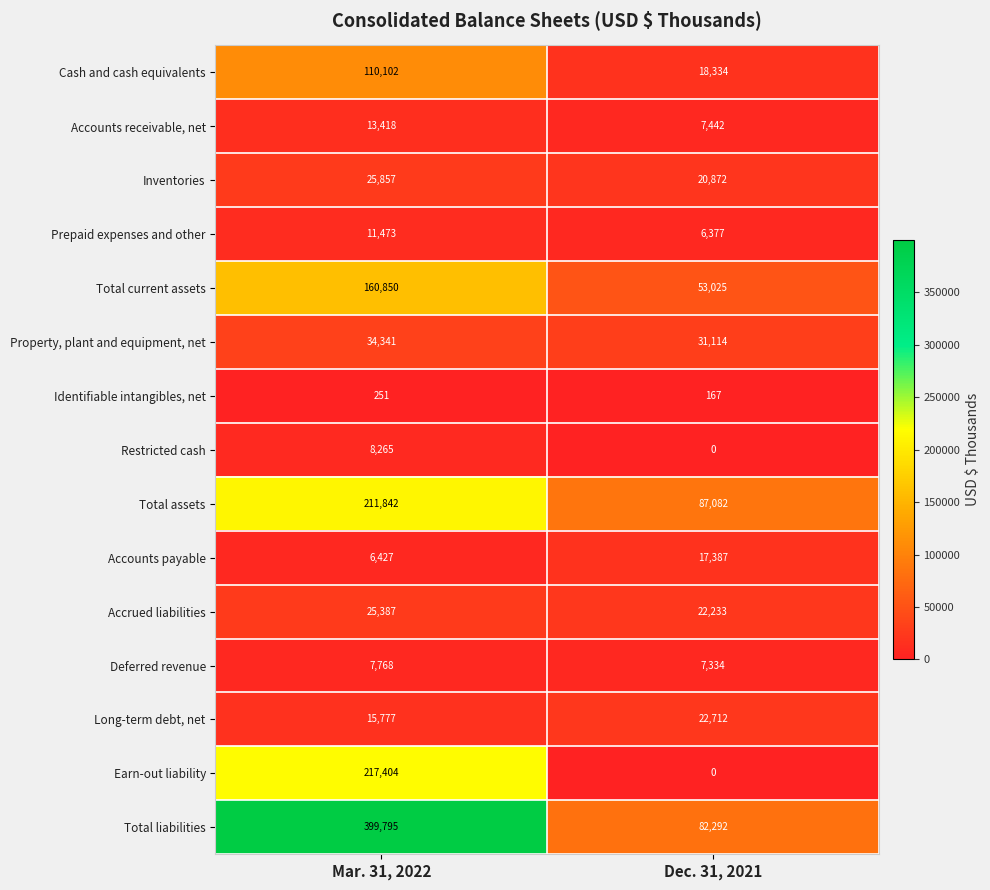

What is the total value across all series at Dec. 31, 2021?

376371